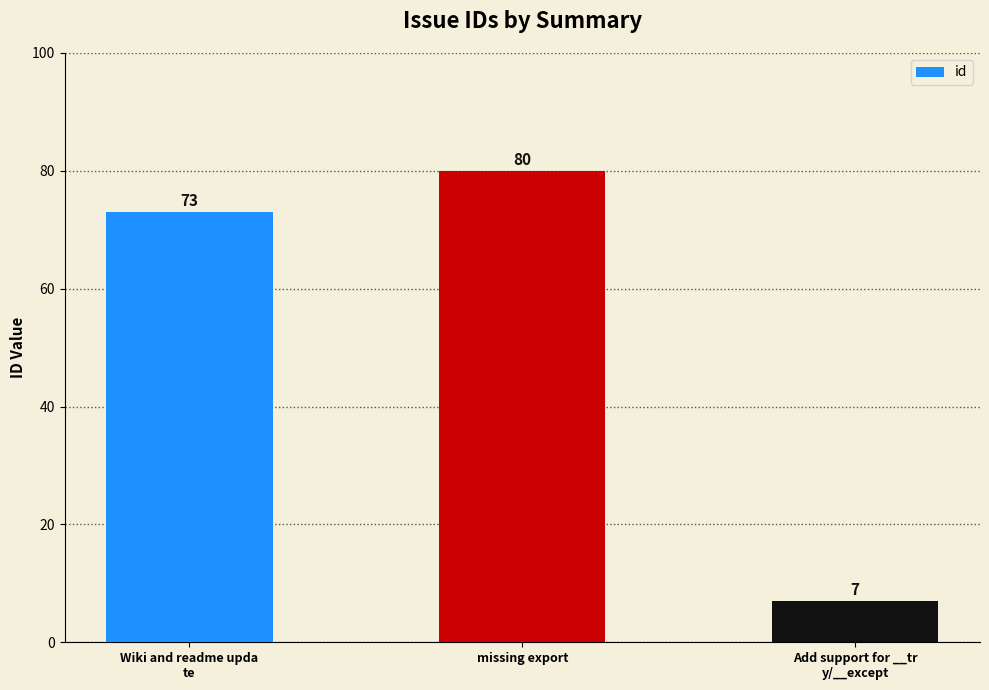

Are the bars grouped side by side (vs. stacked)?

No